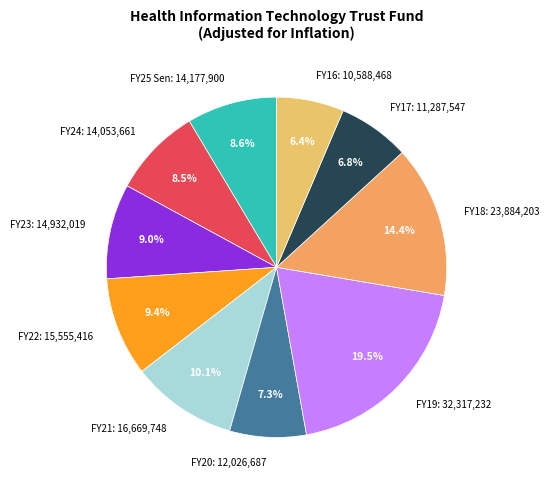

To the nearest percent, what is the combined percentage of FY23 and FY22?

18%